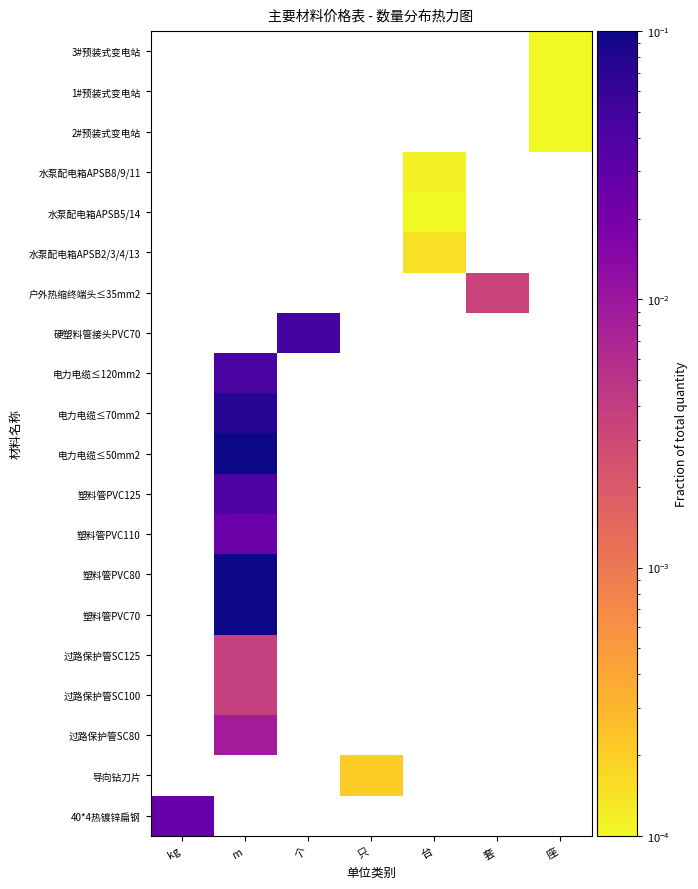

Which category has the lowest value in the 1#预装式变电站 series?

kg